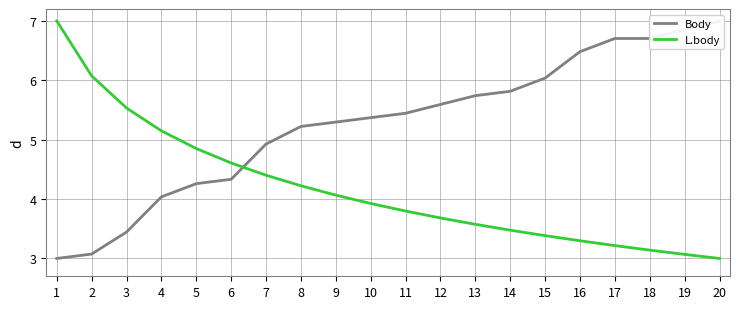

Reading left to right, list all the values displayed in this chart.

Body: 3.0	3.1	3.4	4.0	4.3	4.3	4.9	5.2	5.3	5.4	5.4	5.6	5.7	5.8	6.0	6.5	6.7	6.7	6.9	7.0
L.body: 7.0	6.1	5.5	5.1	4.9	4.6	4.4	4.2	4.1	3.9	3.8	3.7	3.6	3.5	3.4	3.3	3.2	3.1	3.1	3.0